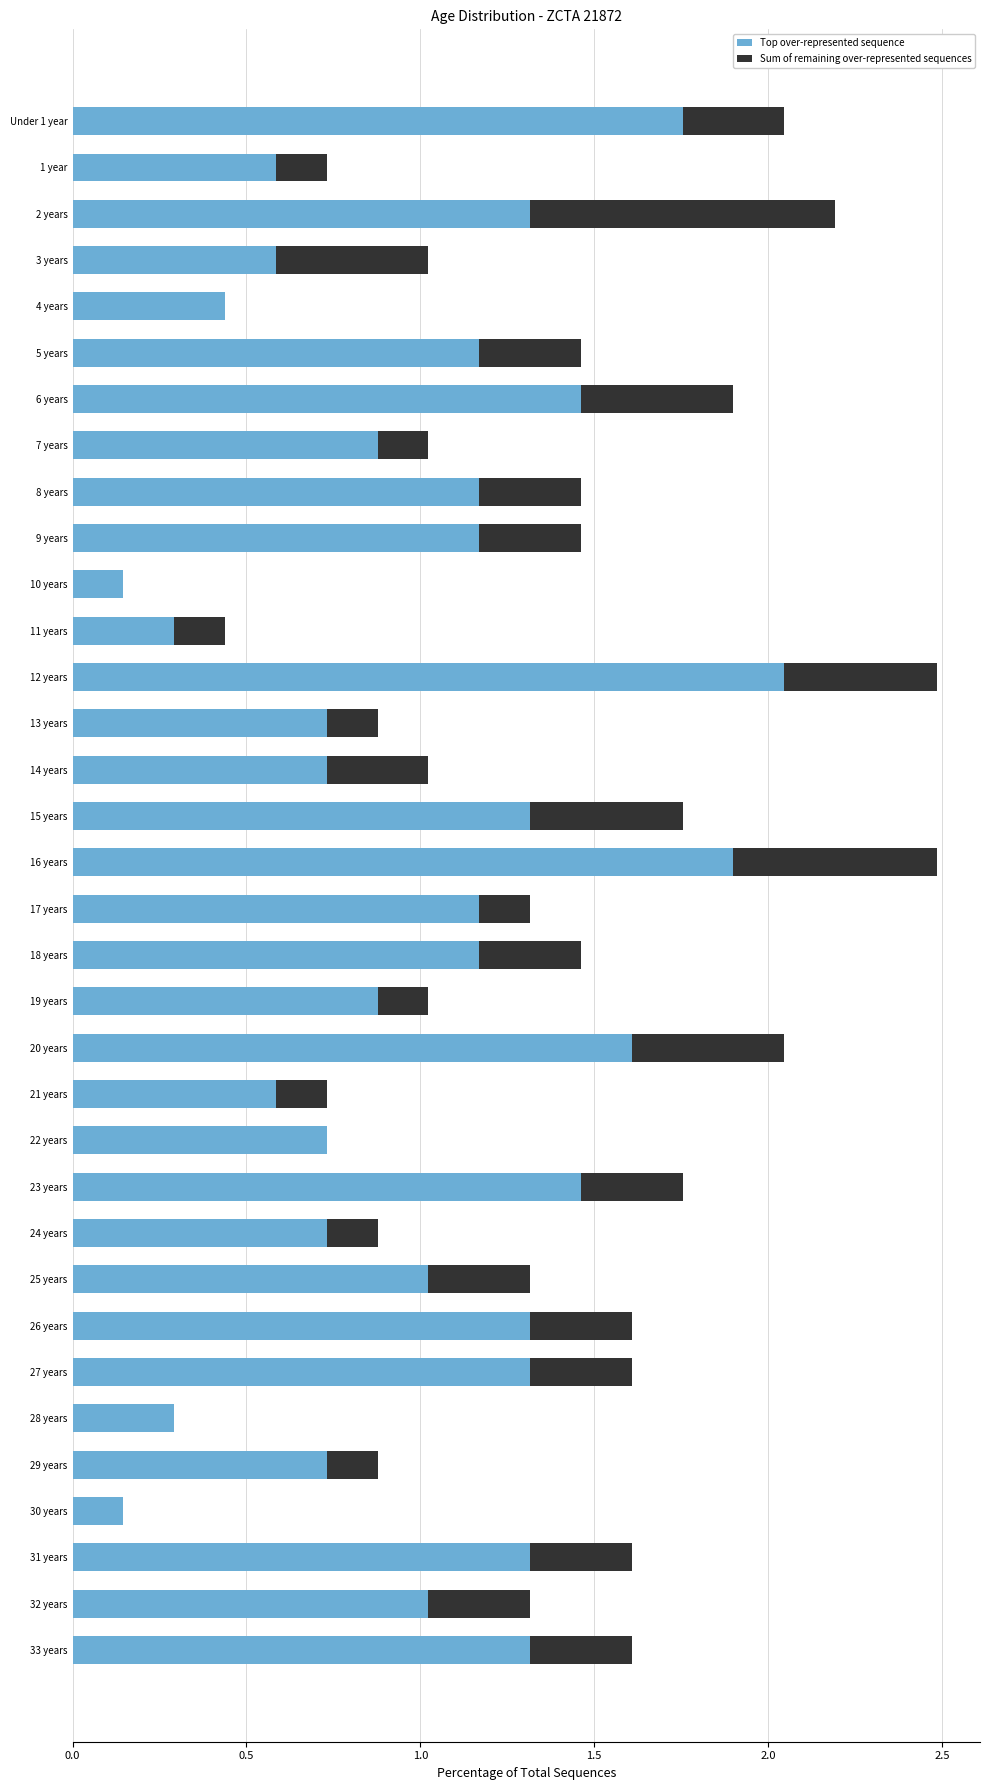

What is the sum of all Top over-represented sequence values?

34.5